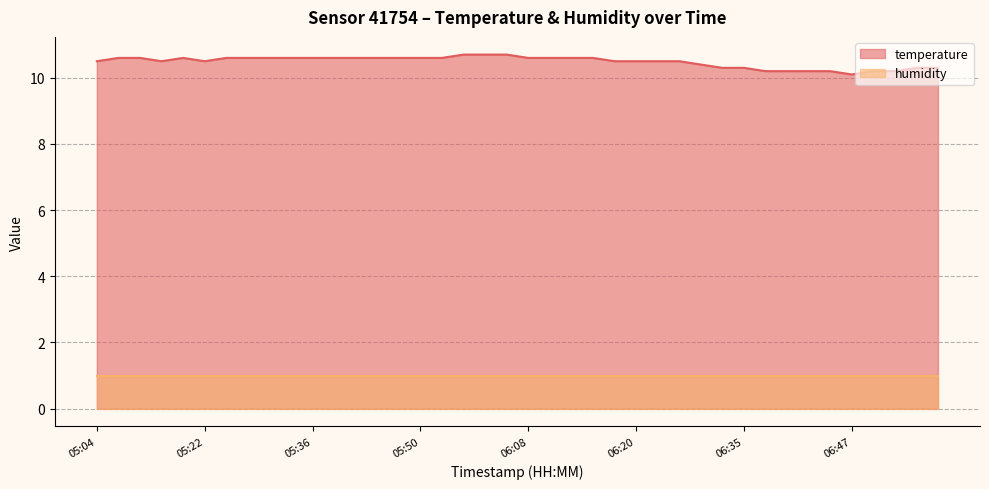

The value at 06:00 is 5.2. True or false?

False